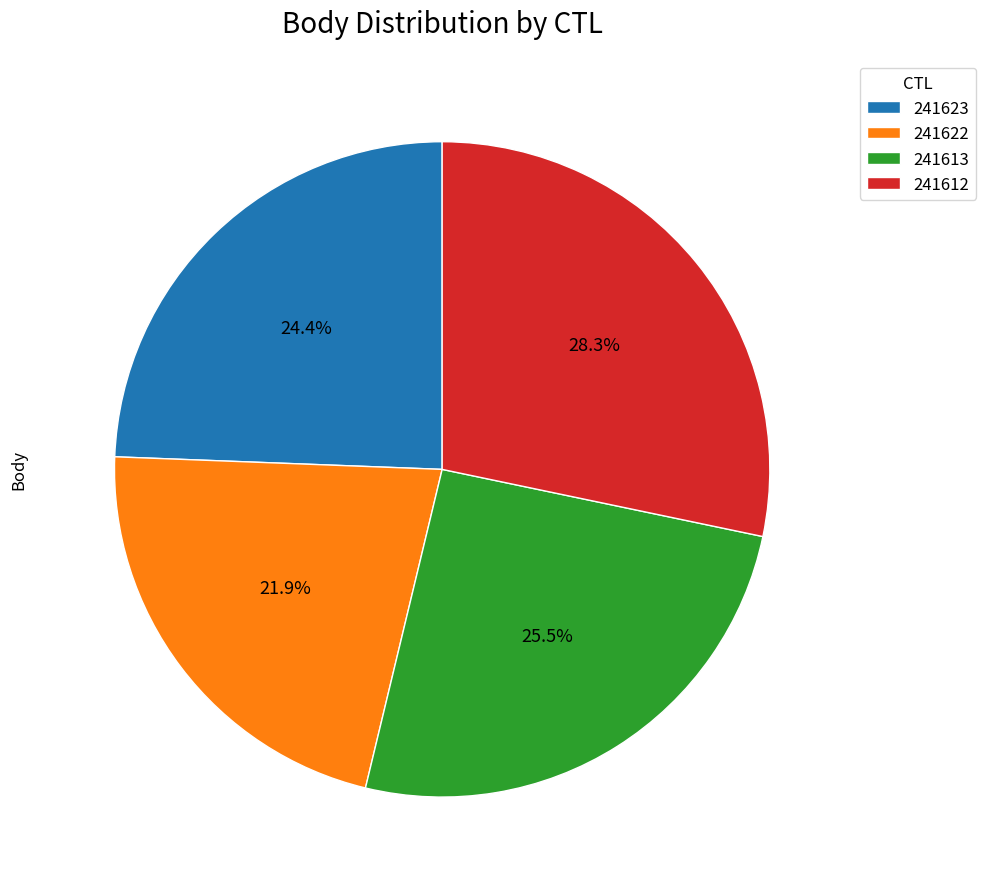

Between 241613 and 241623, which is larger?

241613